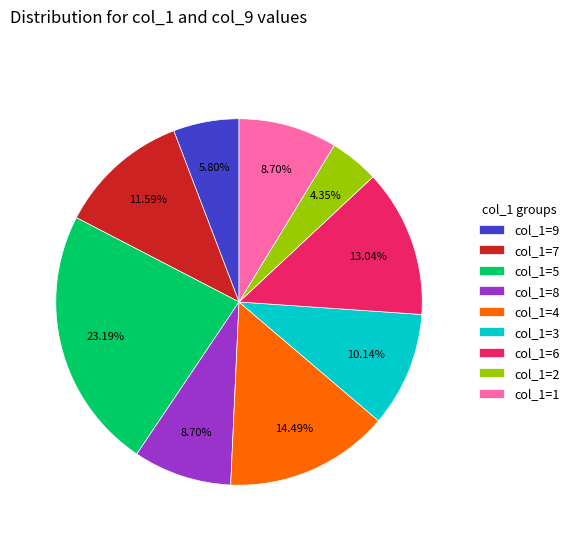

Does any single category account for the majority?

No